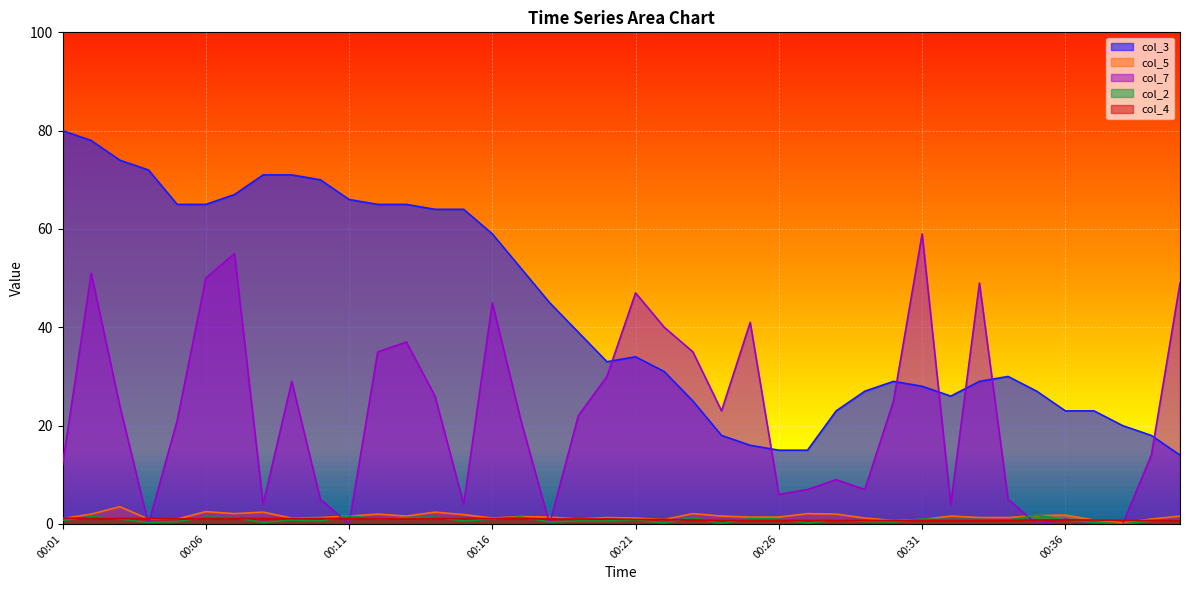

Is the value of col_4 at 00:35 greater than the value of col_5 at 00:13?

No